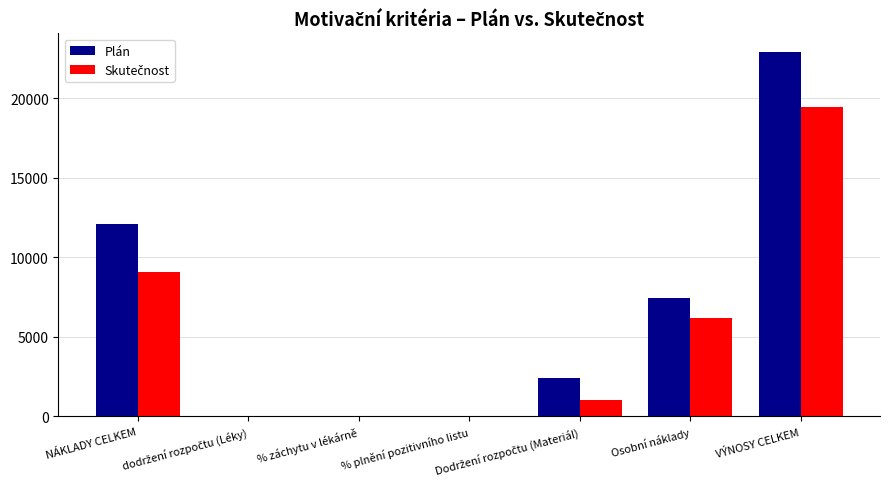

Which series has the largest total across all categories?

Plán